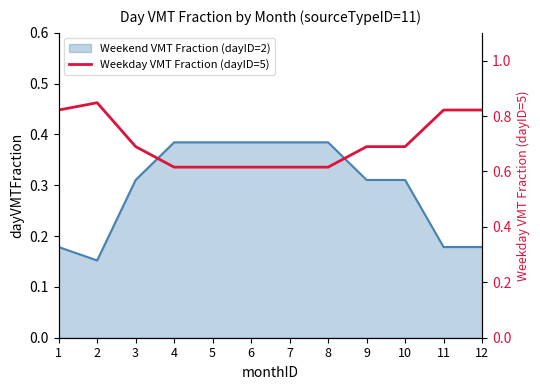

Is it true that the value at 11 is 0.8?

True